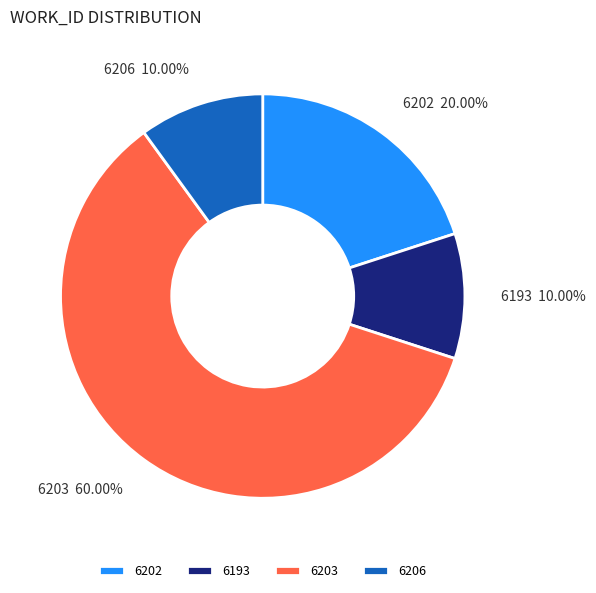

How many slices are in this pie chart?

4